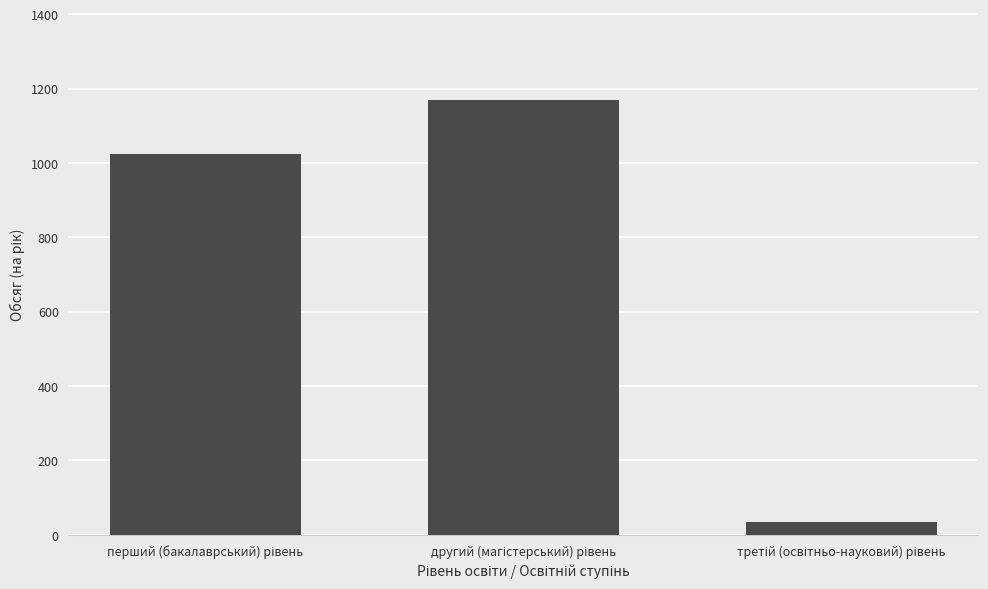

What is the average value?

743